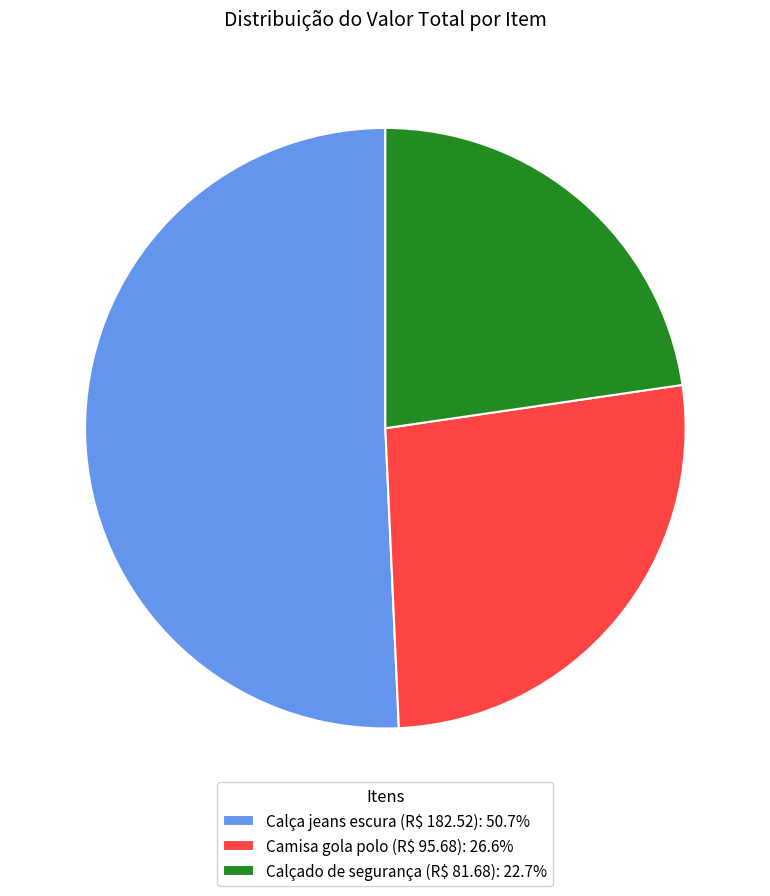

Is there any slice that represents more than half of the pie?

Yes